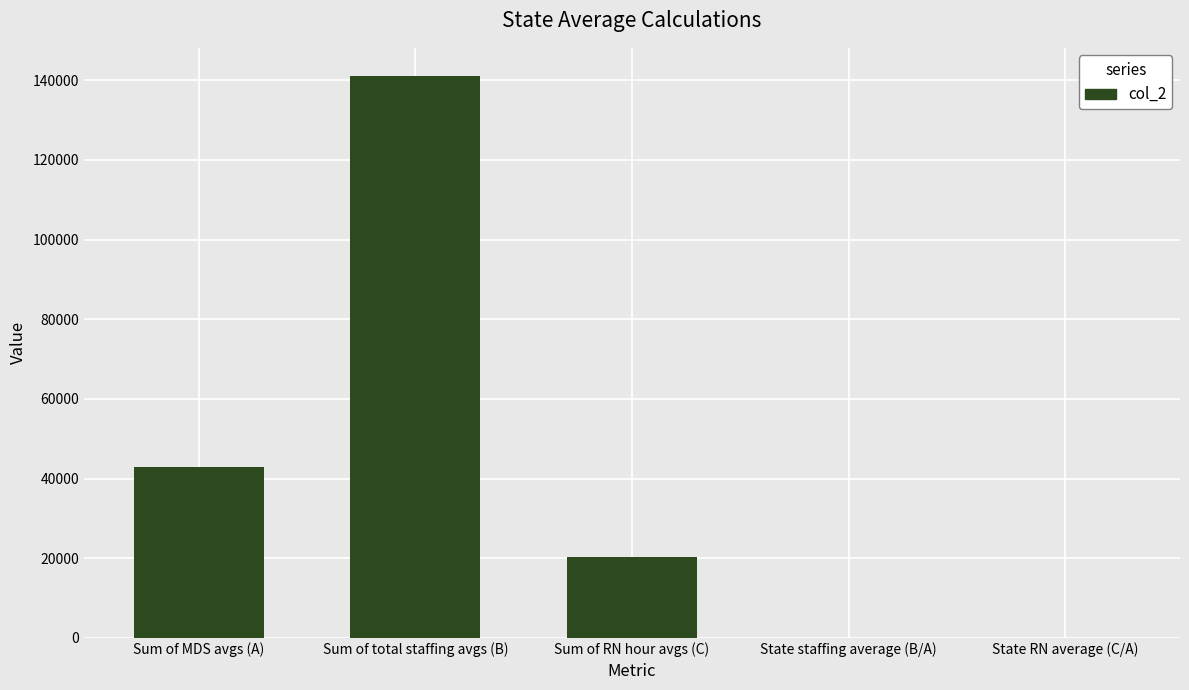

What is the maximum value shown in the chart?

141082.5